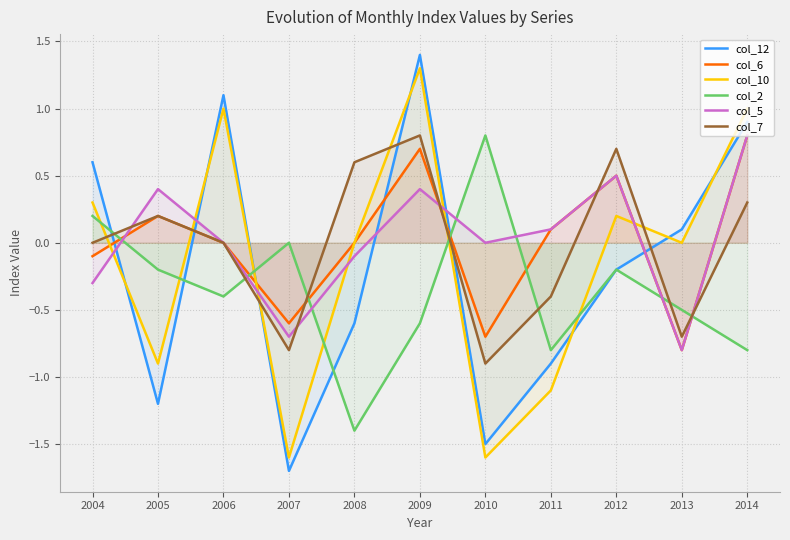

The col_10 series shows 0.3 at 2004. True or false?

True